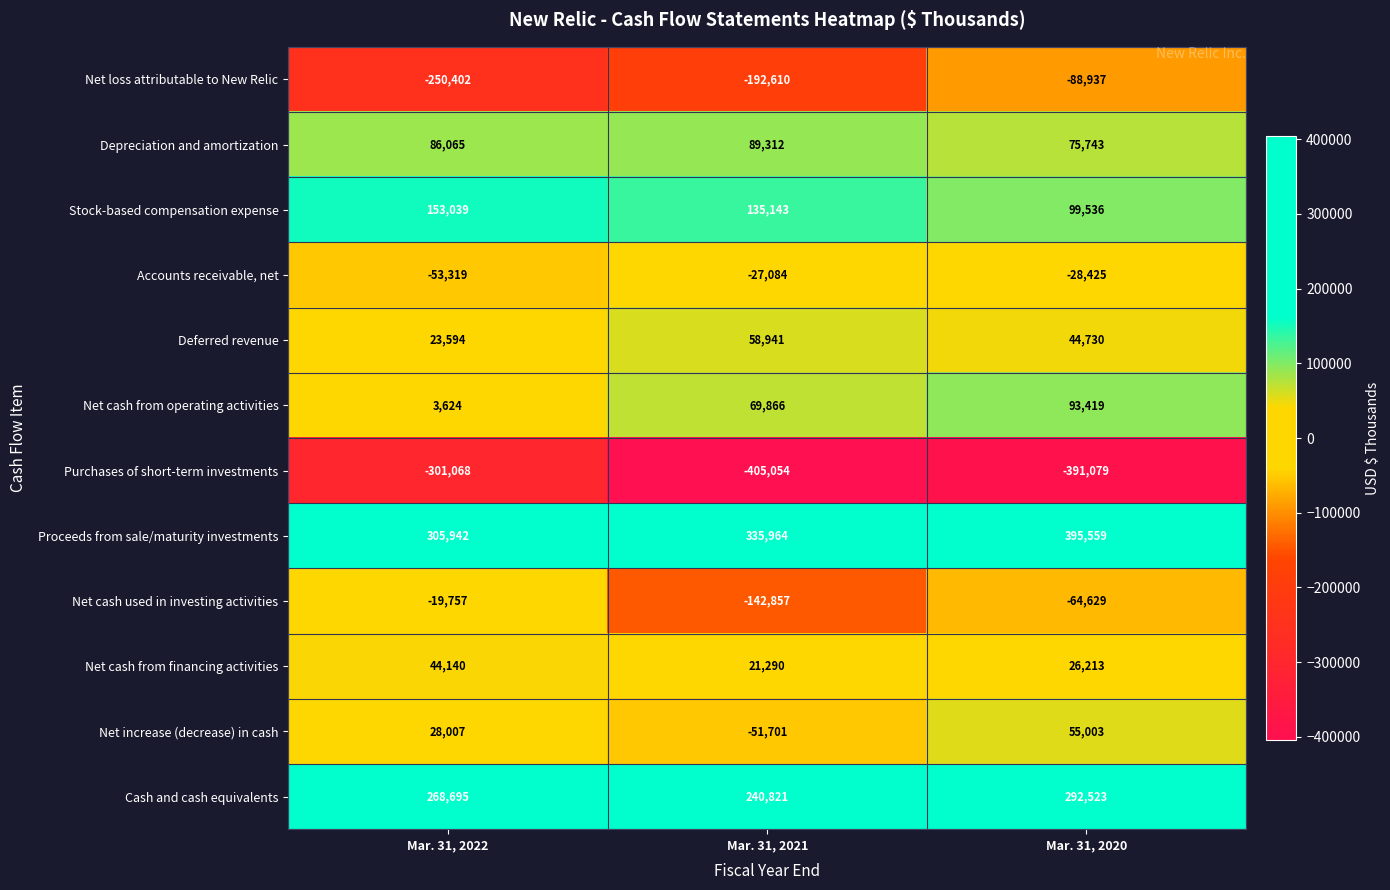

What is the sum of the Net cash from financing activities values at Mar. 31, 2020 and Mar. 31, 2021?

47503